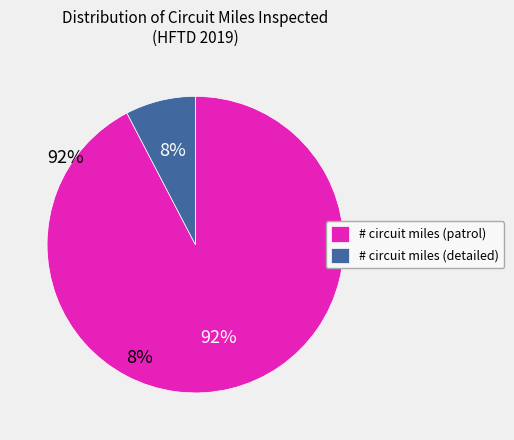

Which has a higher value, # circuit miles (detailed) or # circuit miles (patrol)?

# circuit miles (patrol)